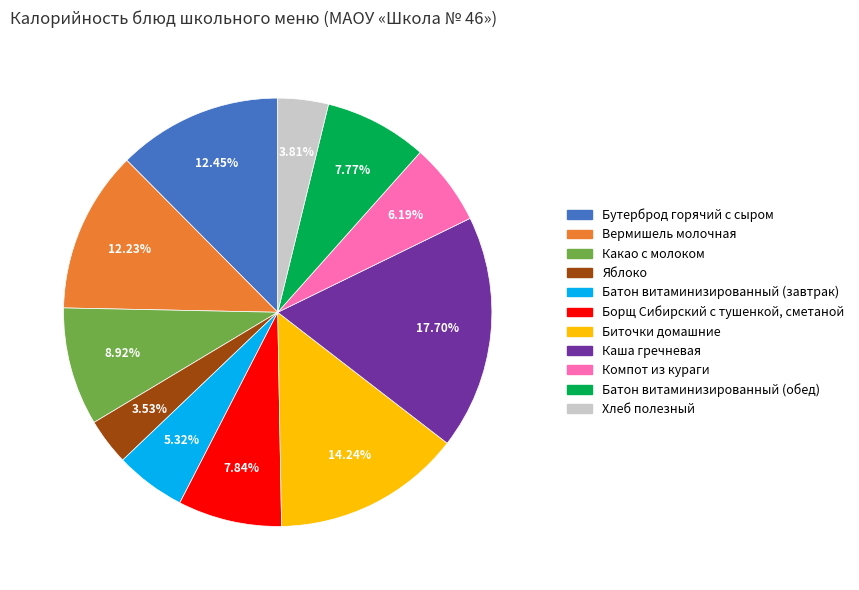

Does any single category account for the majority?

No